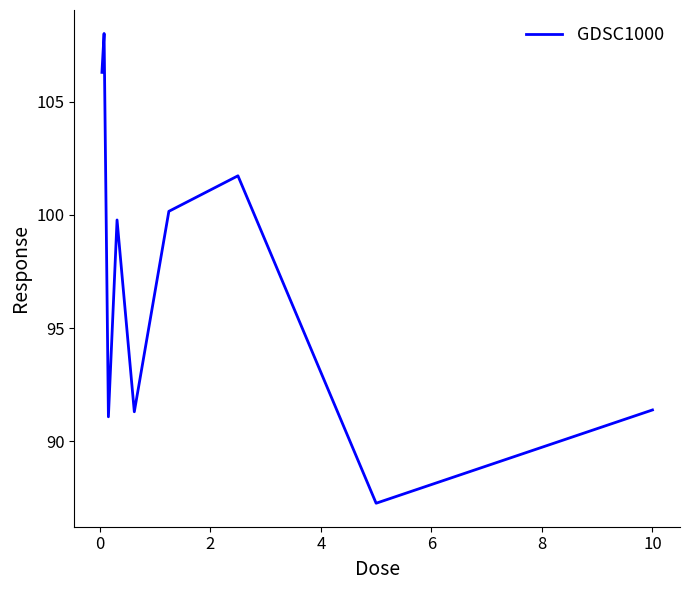

True or false: the data has more than 2 interior local peaks.

True